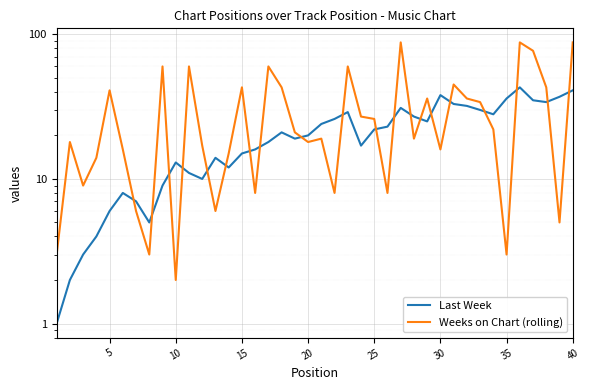

List the series in order of their overall mean, highest first.

Weeks on Chart (rolling), Last Week